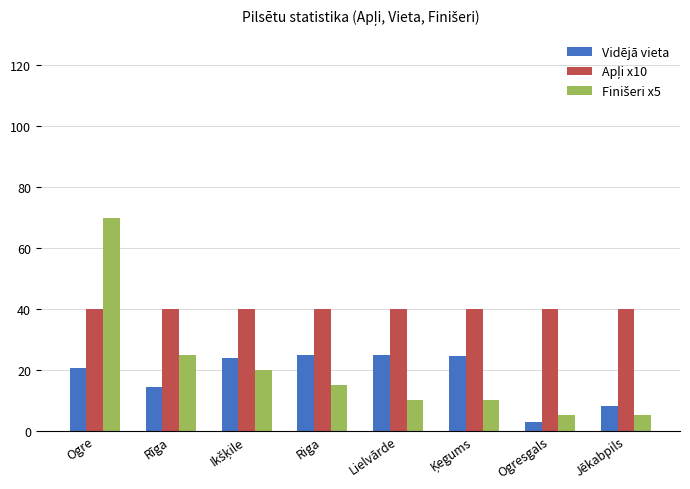

What is the value of the Vidējā vieta bar at the 8th from the left?

8.0